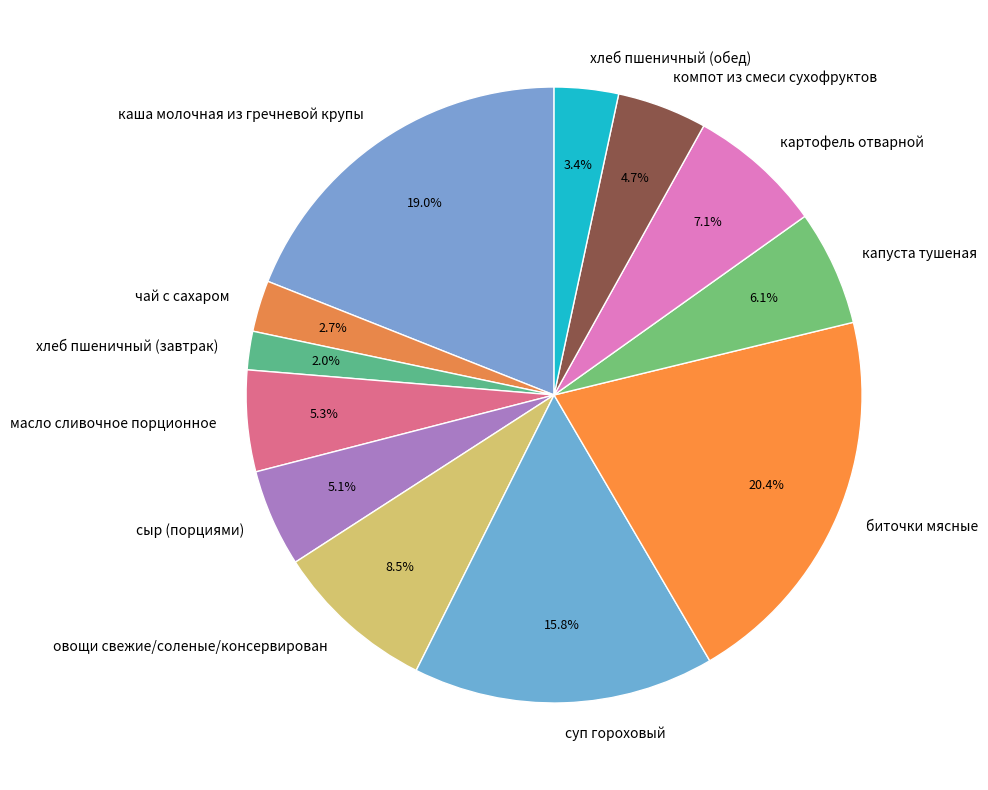

Which category has the biggest portion of the pie?

биточки мясные